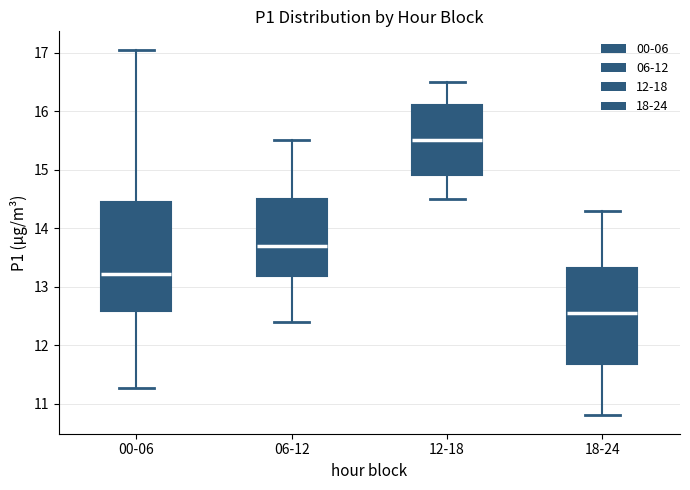

Where does the upper whisker of the box for 12-18 end on the y-axis? The values are not printed on the chart, so give them approximately, as read against the axis.

16.5